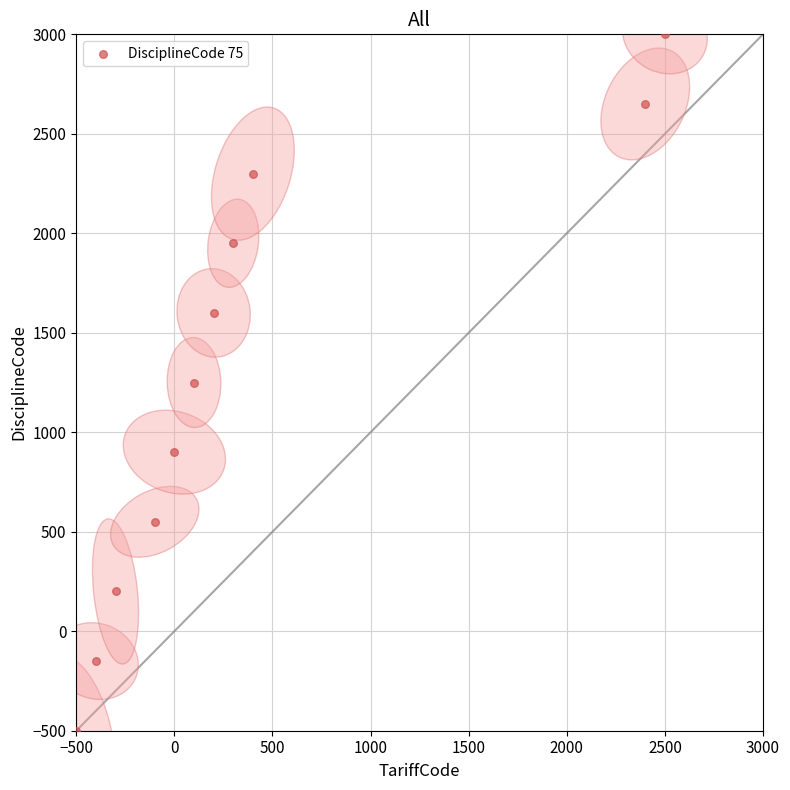

What is the range of Y values (max minus min)?

3500